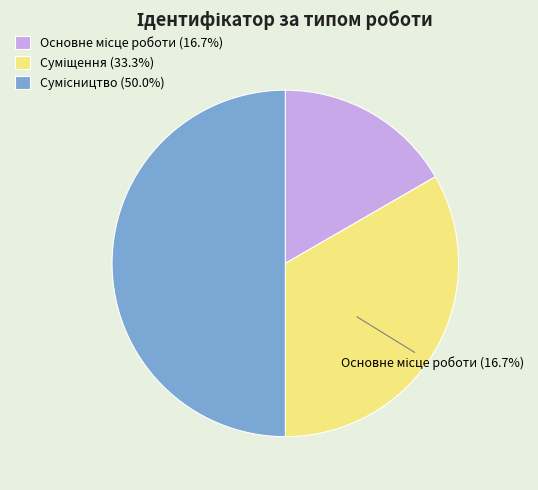

What percentage do Сумісництво and Основне місце роботи together represent?

66.7%